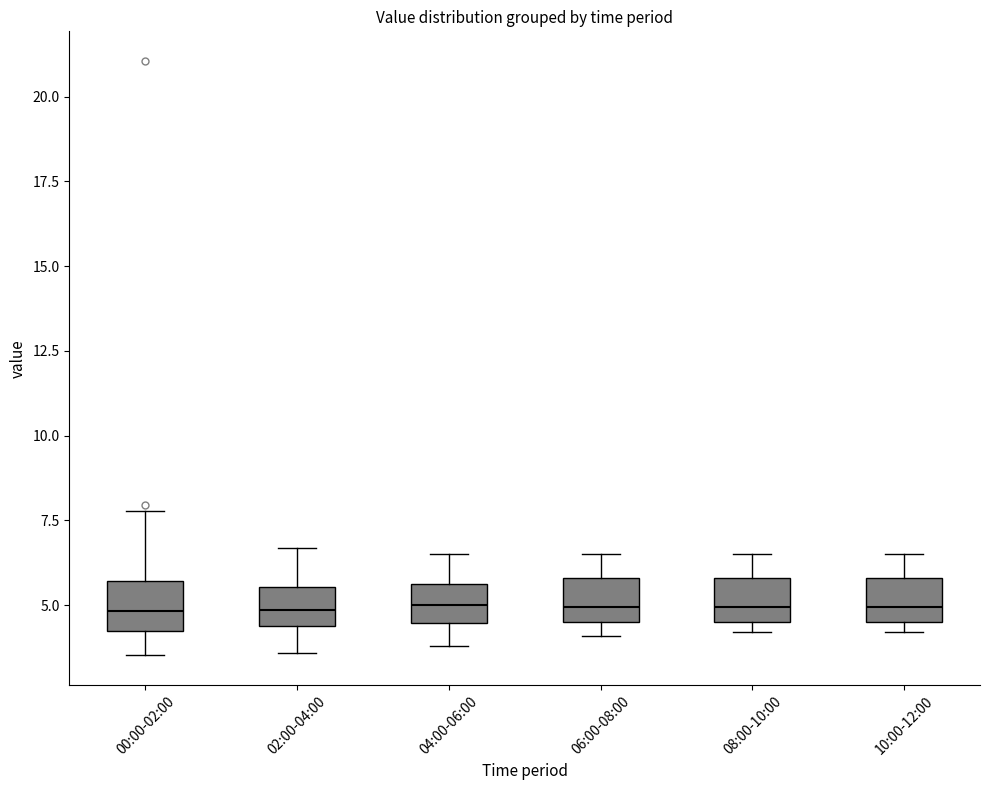

Reading left to right, transcribe this box plot: for each box, give where its median line is, the range the box spans, and where its two whiskers end, as read against the y-axis. The values are not printed on the chart, so give them approximately, as read against the axis.

00:00-02:00: median 5.0, box 4.0 to 5.5, whiskers 3.5 to 8.0
02:00-04:00: median 5.0, box 4.5 to 5.5, whiskers 3.5 to 6.5
04:00-06:00: median 5.0, box 4.5 to 5.5, whiskers 4.0 to 6.5
06:00-08:00: median 5.0, box 4.5 to 6.0, whiskers 4.0 to 6.5
08:00-10:00: median 5.0, box 4.5 to 6.0, whiskers 4.0 to 6.5
10:00-12:00: median 5.0, box 4.5 to 6.0, whiskers 4.0 to 6.5